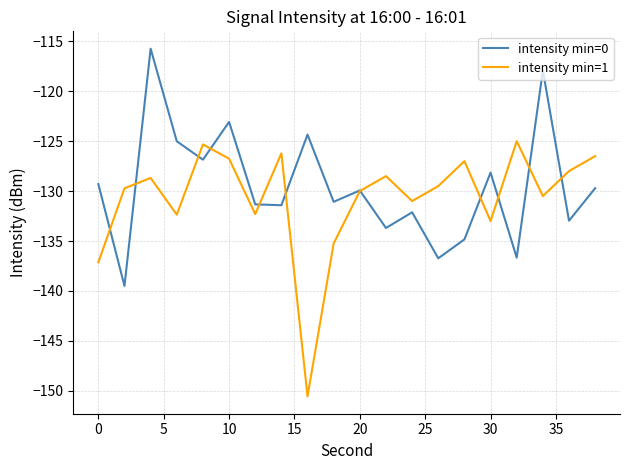

Does the chart have visible grid lines?

Yes